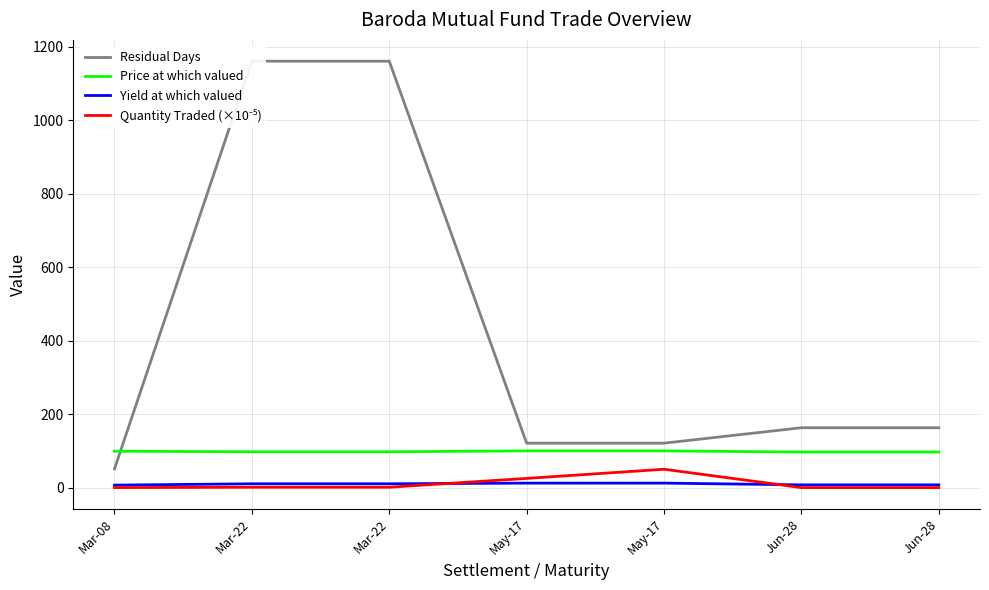

Which category has the highest value in the Price at which valued series?

May-17